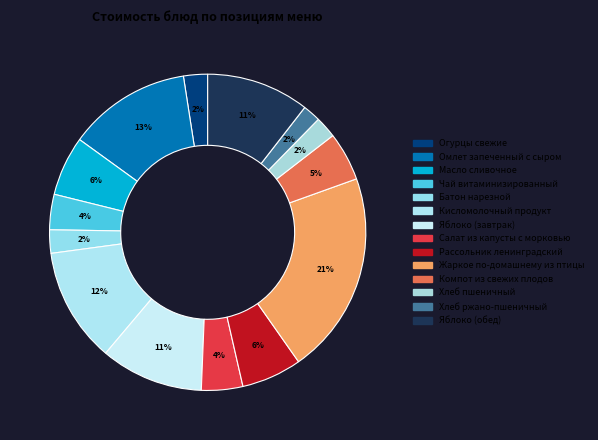

Which has a higher value, Яблоко (завтрак) or Рассольник ленинградский?

Яблоко (завтрак)